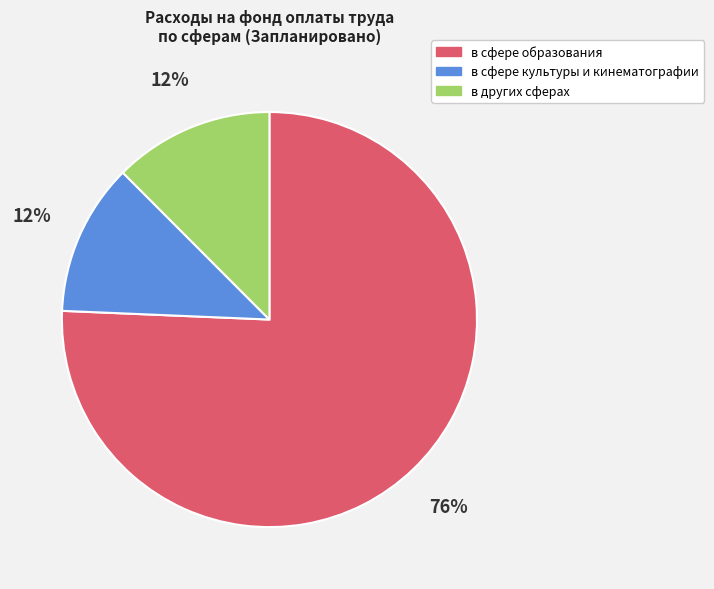

How many slices are in this pie chart?

3